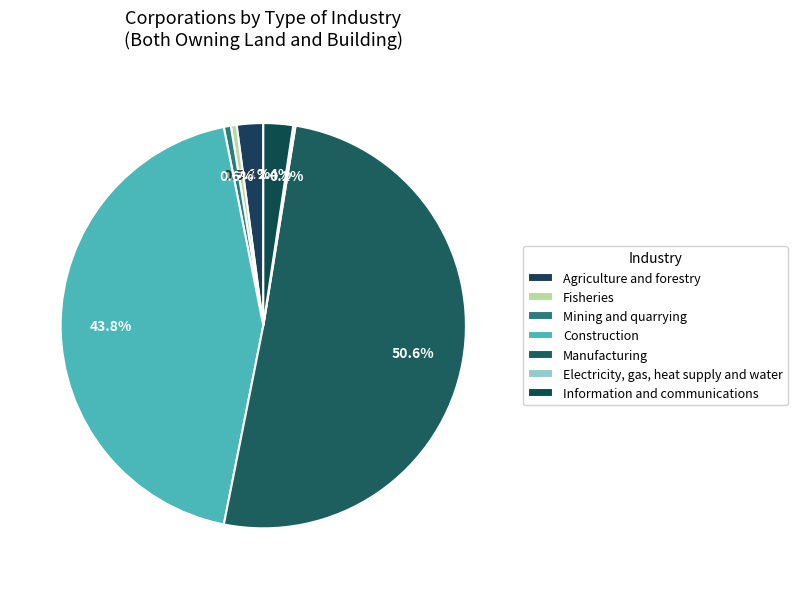

Which category has the biggest portion of the pie?

Manufacturing